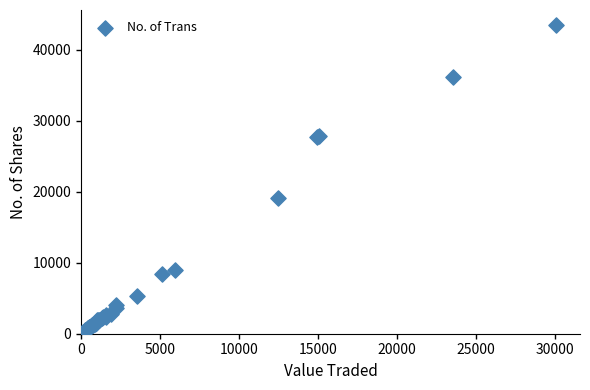

What Y value in the scatter plot is closest to 21714?

19038